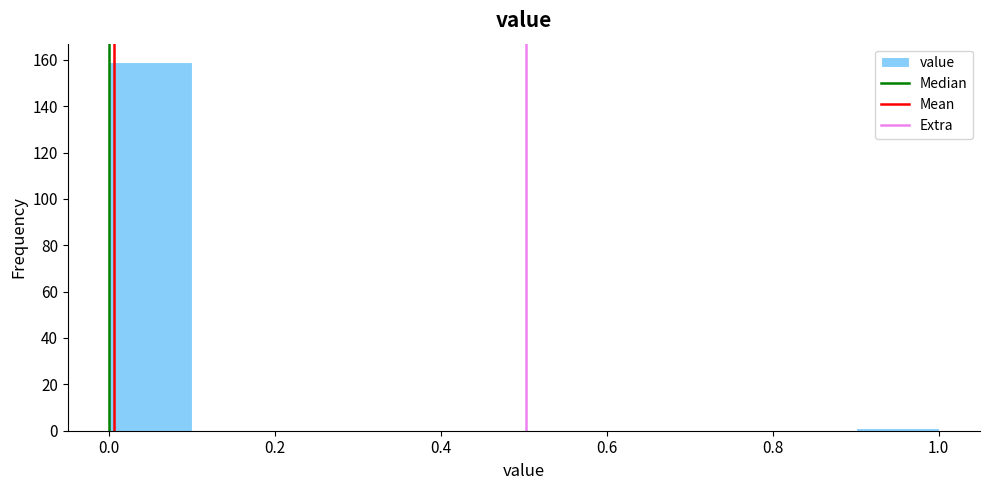

Over which range of the x-axis is the bar tallest?

0.0 to 0.1